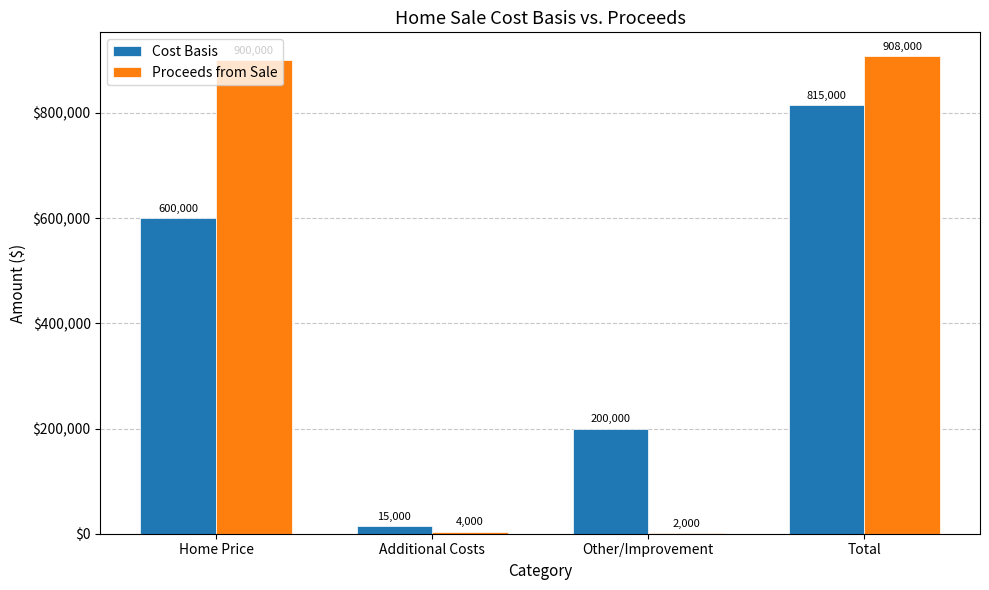

How many distinct data groups are displayed?

2